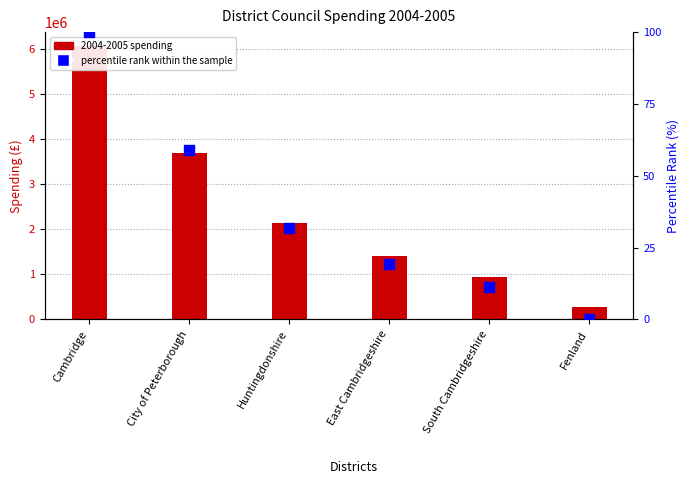

Between Huntingdonshire and South Cambridgeshire, which is larger?

Huntingdonshire